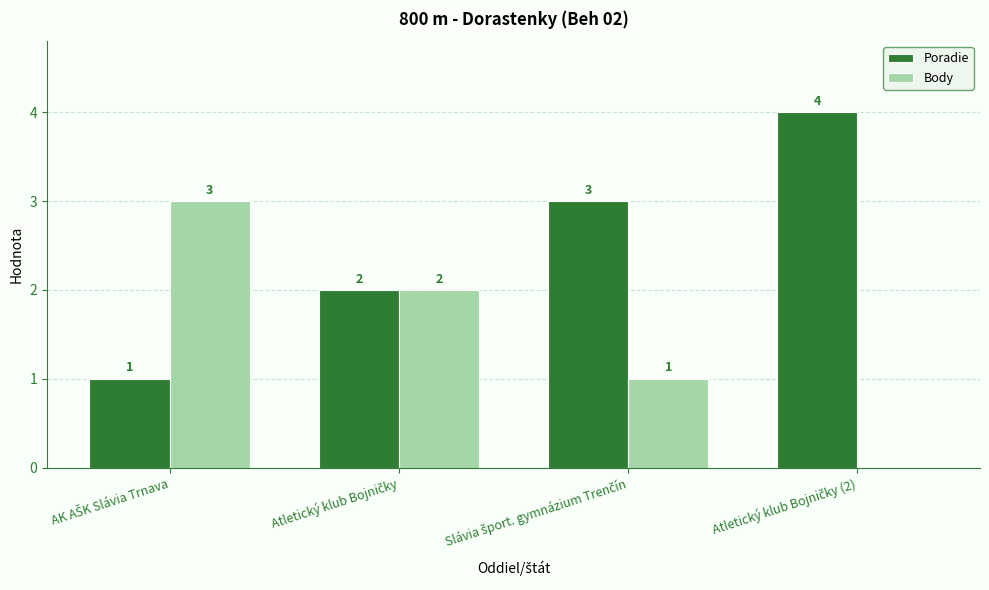

What are all the series names shown in the legend?

Poradie, Body